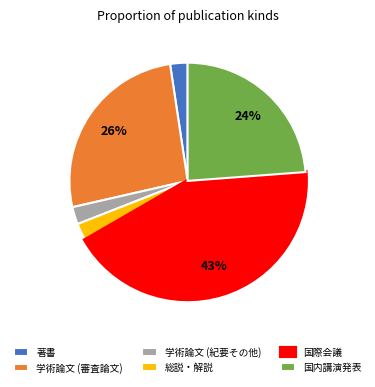

To the nearest percent, what is the combined percentage of 国際会議 and 学術論文 (紀要その他)?

45%